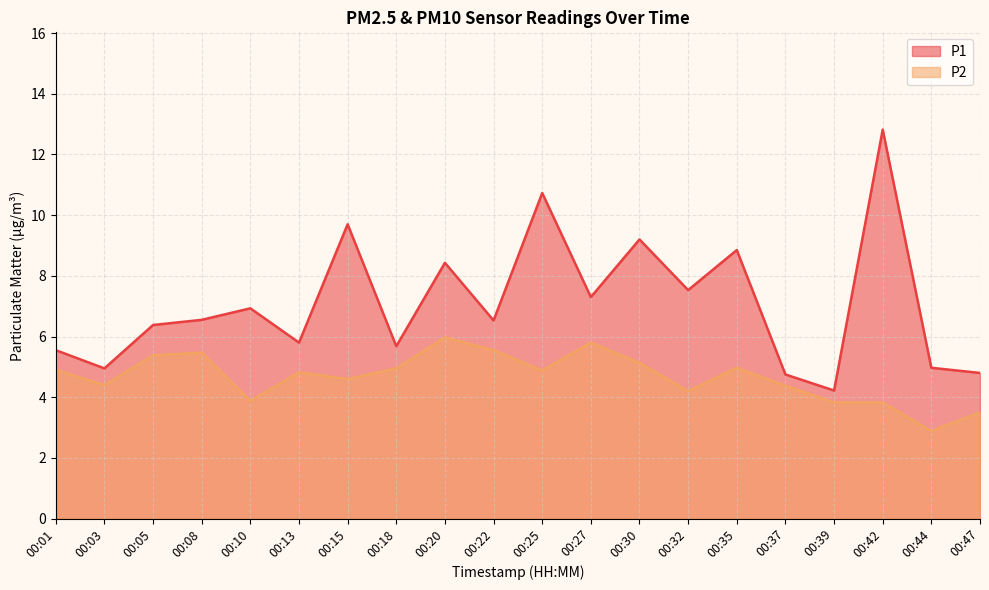

How many values in the P1 series are below 6?

8